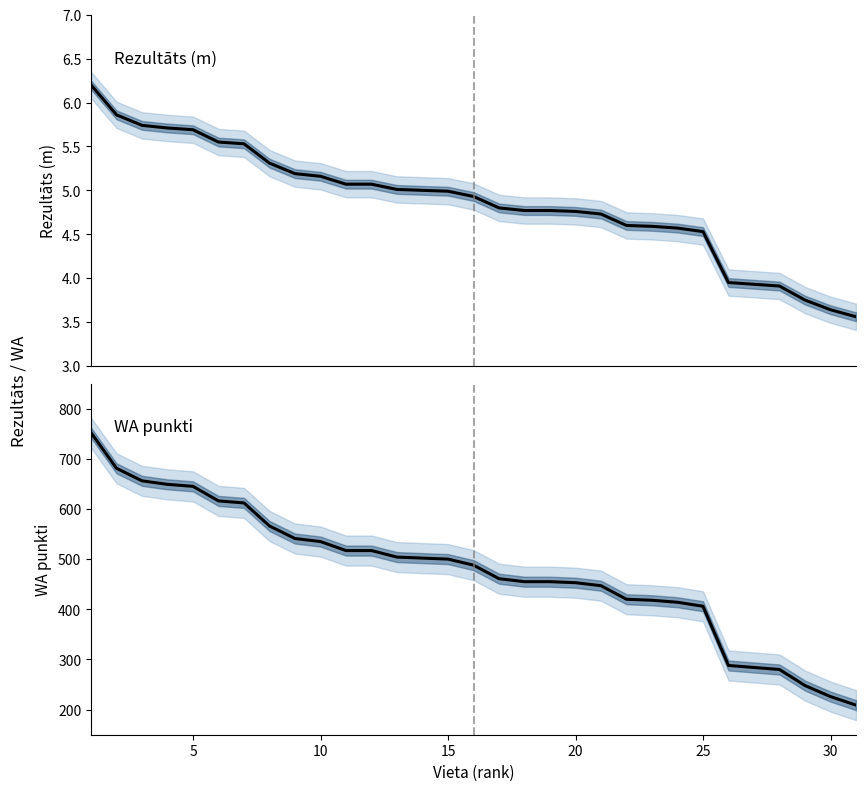

How many values in the WA series are below 488?

15